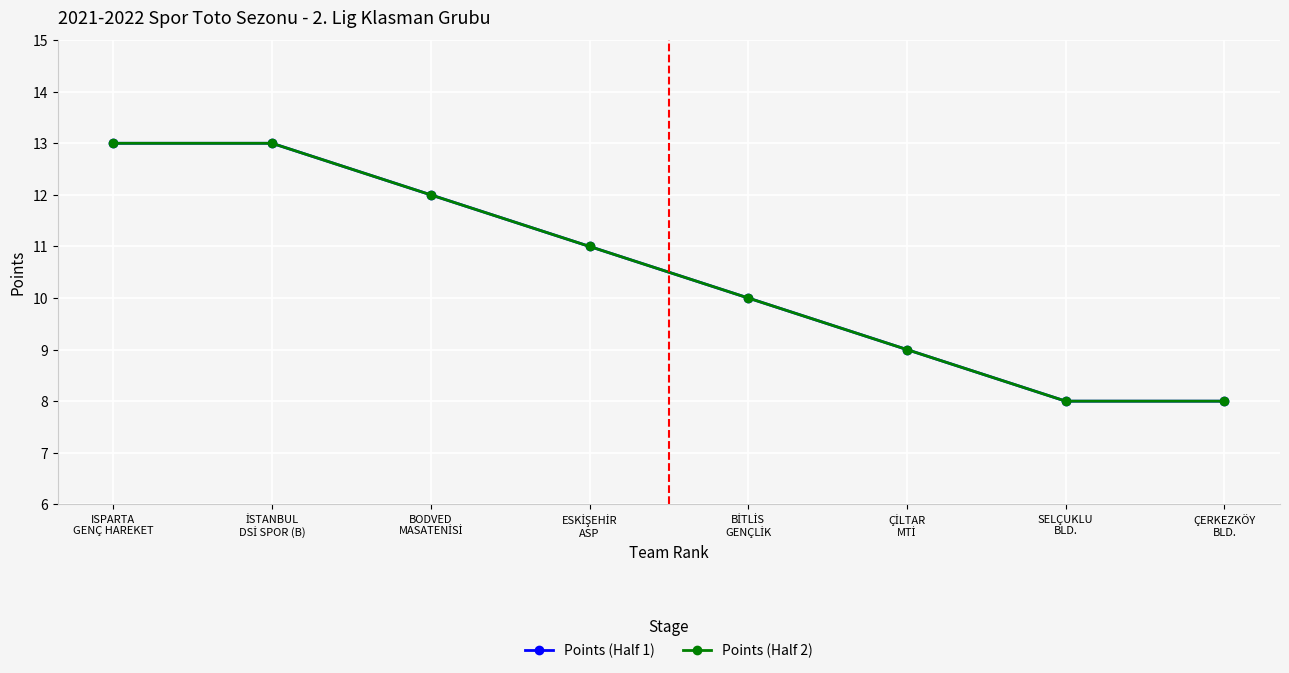

How many data points in Points (Half 2) are above 11?

3